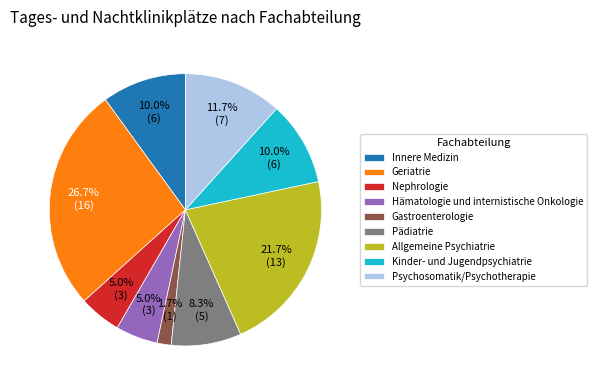

The Allgemeine Psychiatrie slice represents 34% of the pie. True or false?

False